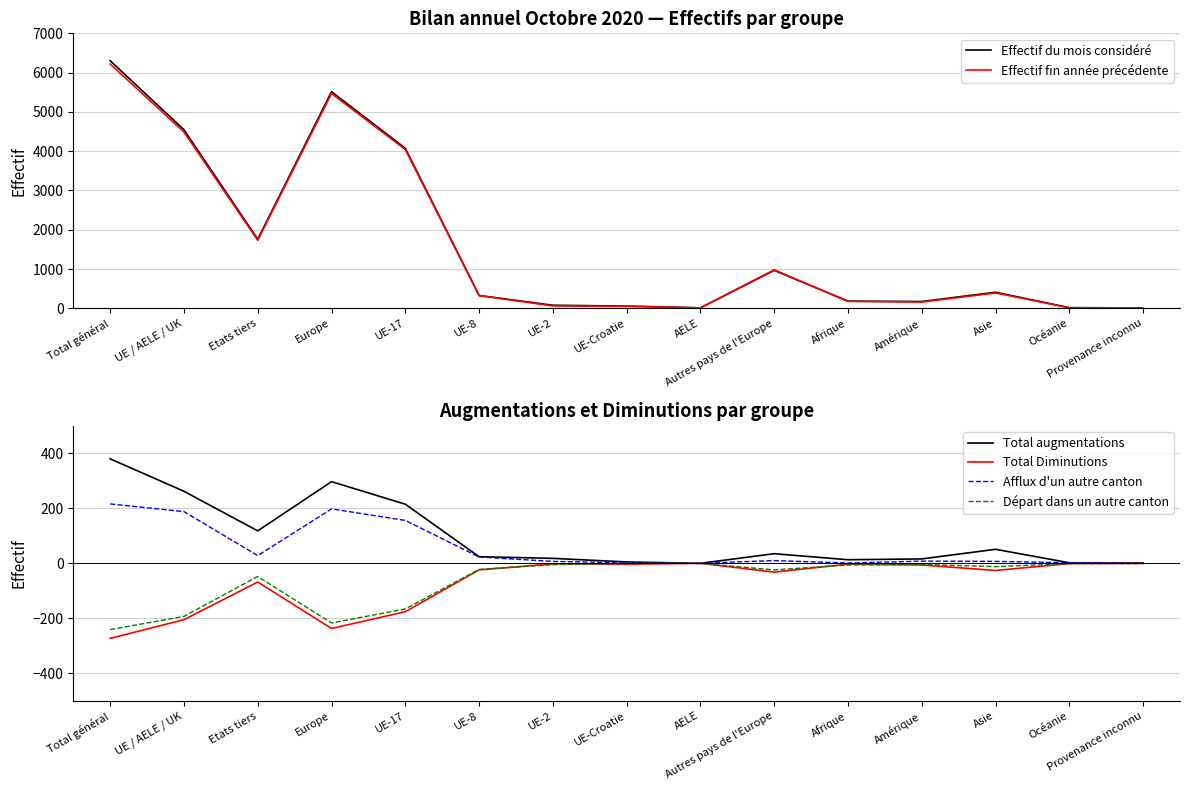

Is the value of Total augmentations at UE-2 greater than the value of Effectif du mois considéré at Asie?

No